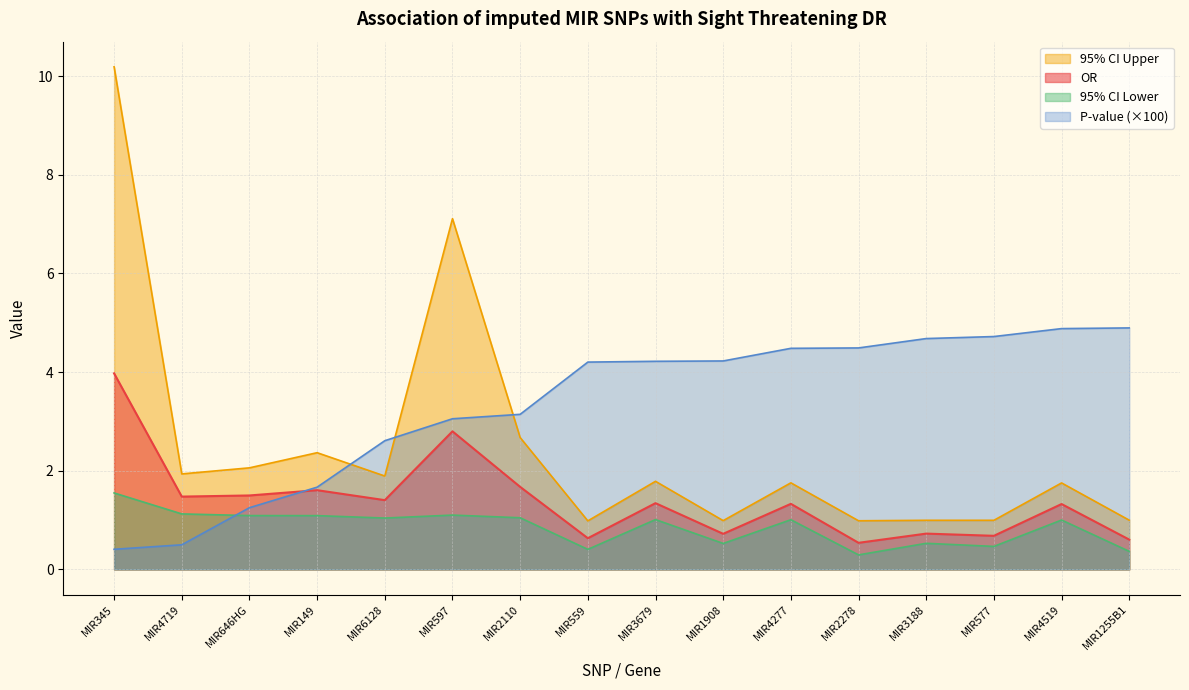

The OR series shows 0.2 at MIR577. True or false?

False